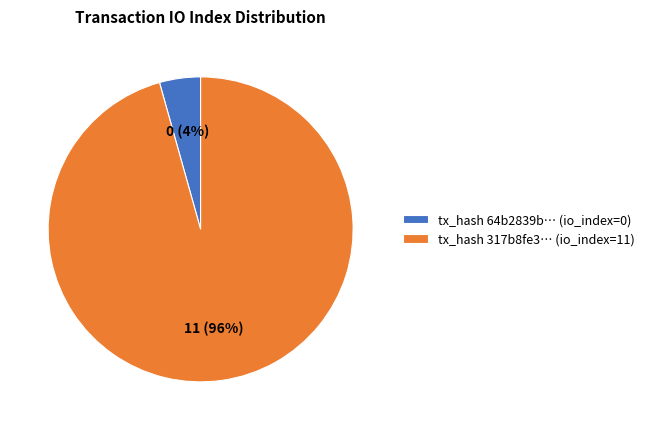

Is the sum of tx_hash 64b2839b… (io_index=0) and tx_hash 317b8fe3… (io_index=11) greater than half?

Yes